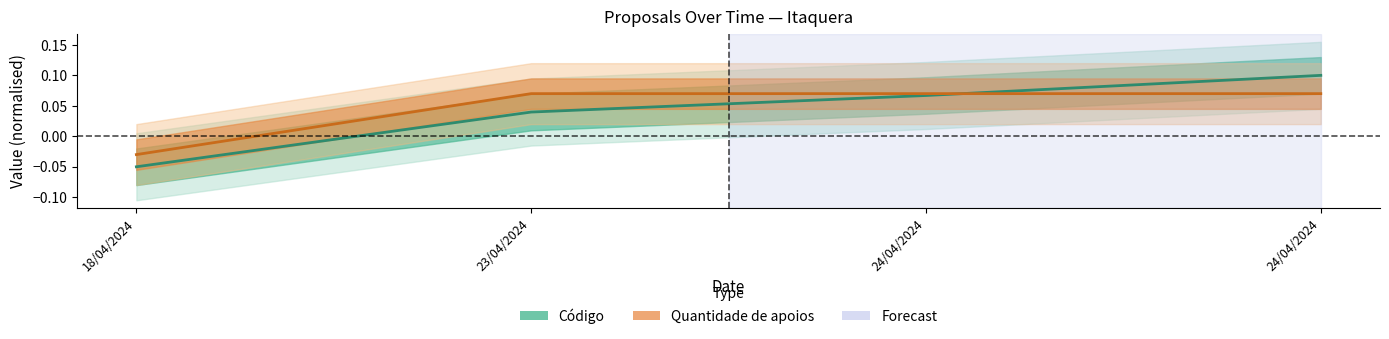

Count the values in the range 0 to 1.

3